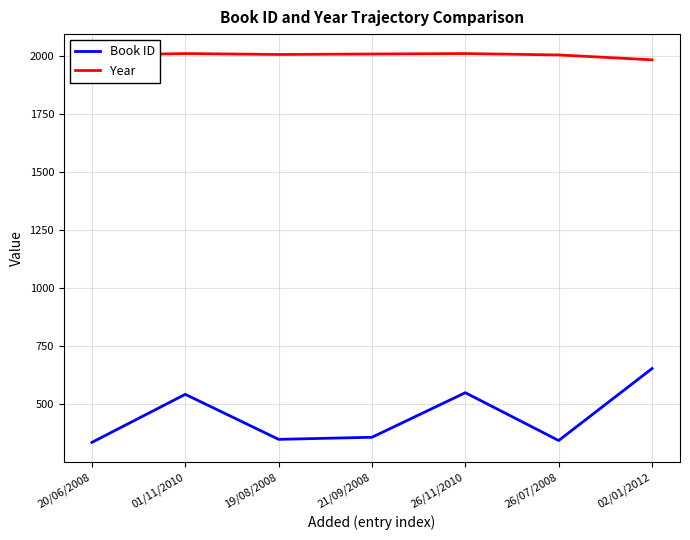

Which series changed the most between 20/06/2008 and 26/11/2010?

Book ID